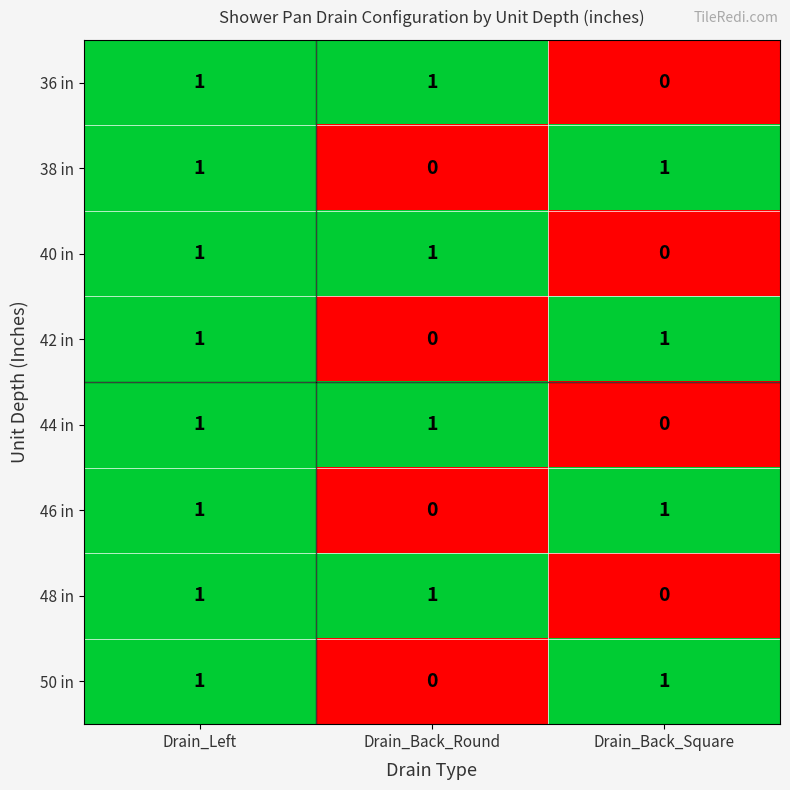

The value of 44 in at Drain_Back_Square is 1. True or false?

False